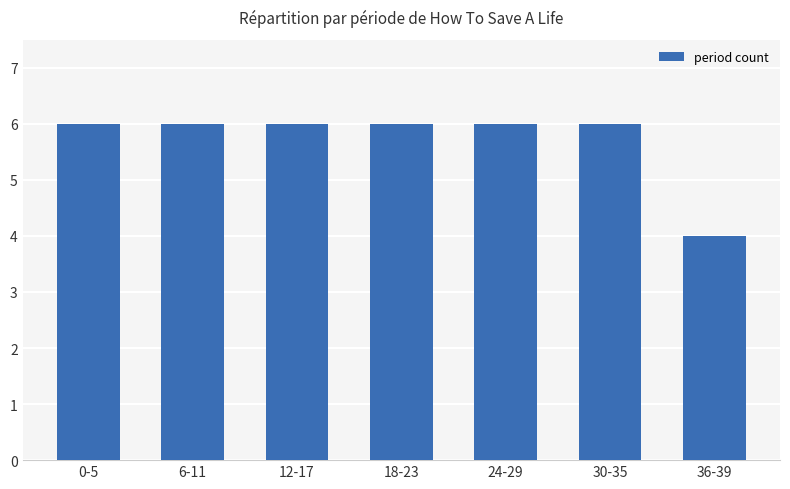

Reading left to right, what are all the values shown in this chart?

0-5=6	6-11=6	12-17=6	18-23=6	24-29=6	30-35=6	36-39=4